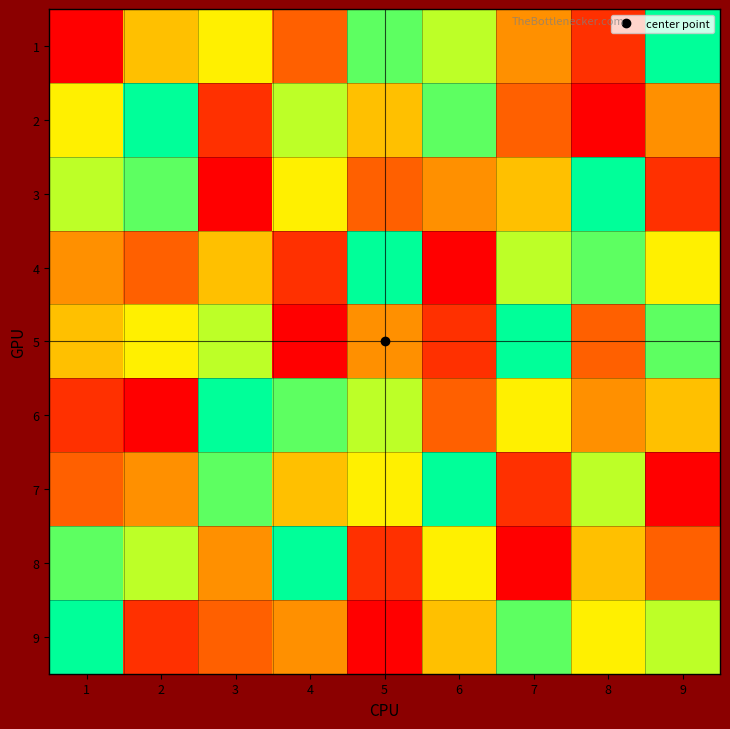

Which series has the widest spread of values?

1